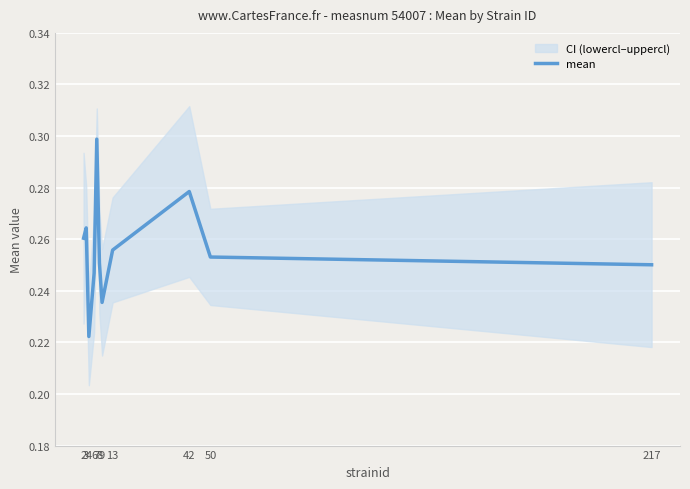

How many lines are shown in the chart?

1